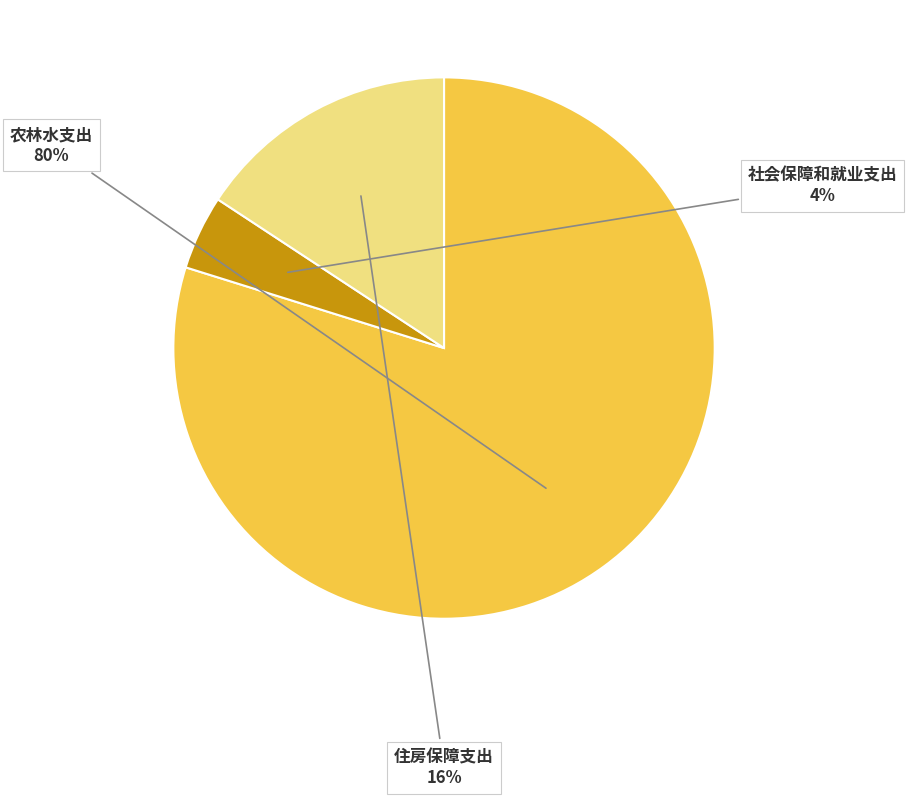

To the nearest percent, what is the average slice percentage?

33%